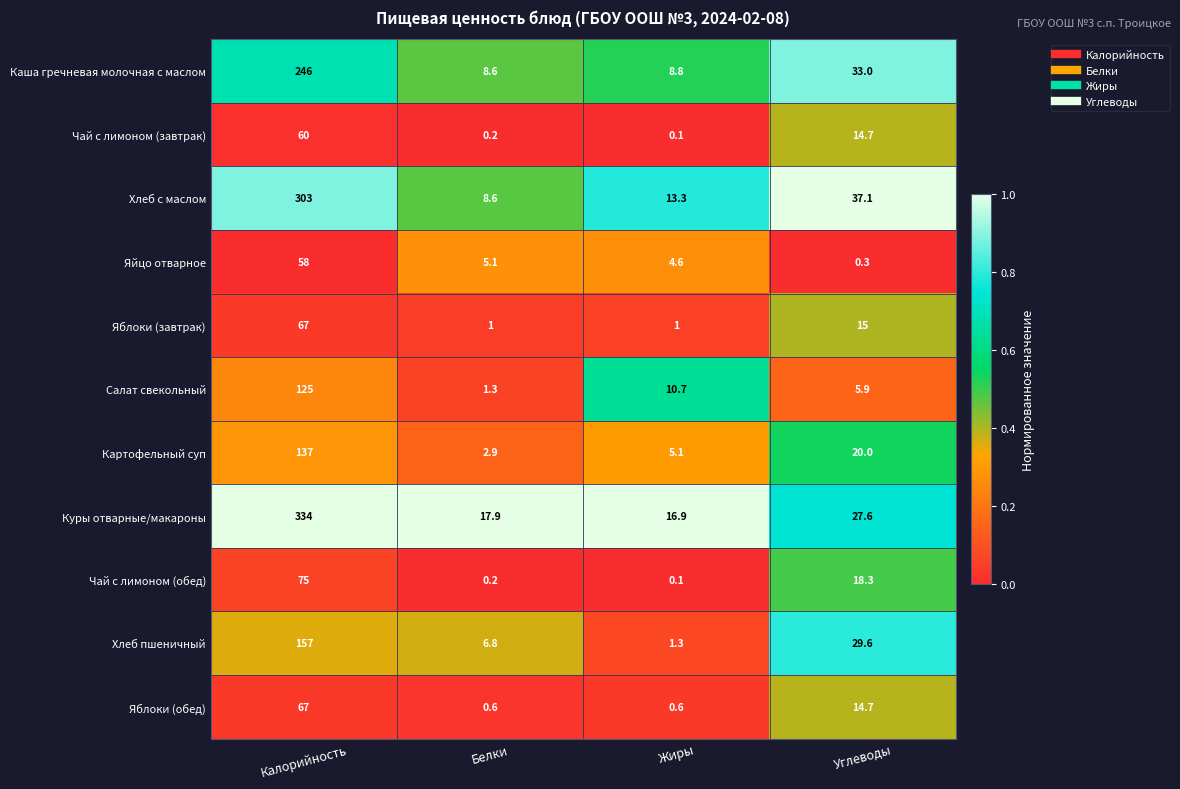

The value of Хлеб с маслом at Жиры is 7.1. True or false?

False